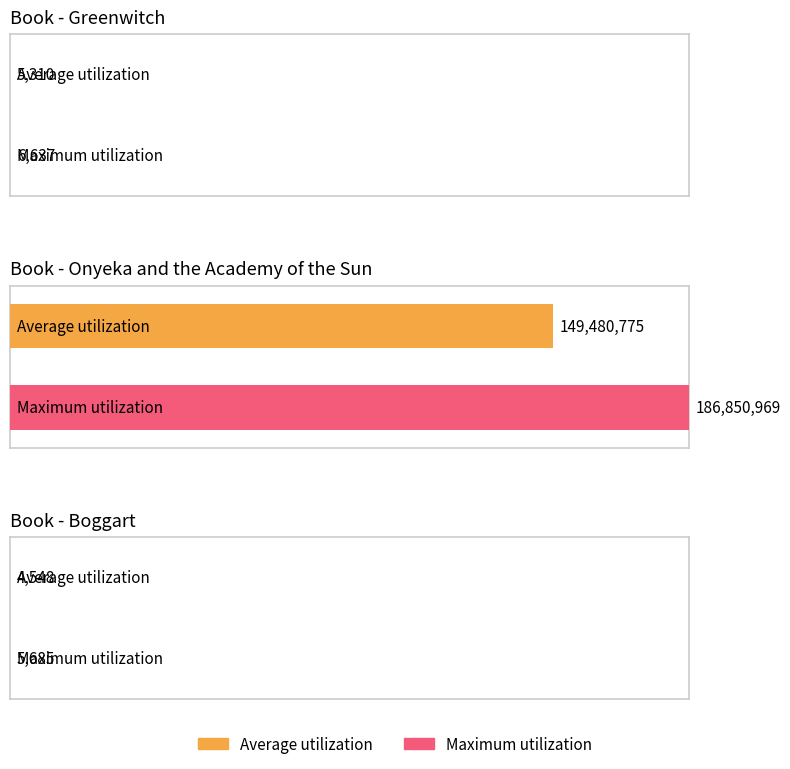

Rank the categories by value from highest to lowest.

Onyeka and the Academy of the Sun, Greenwitch, Boggart